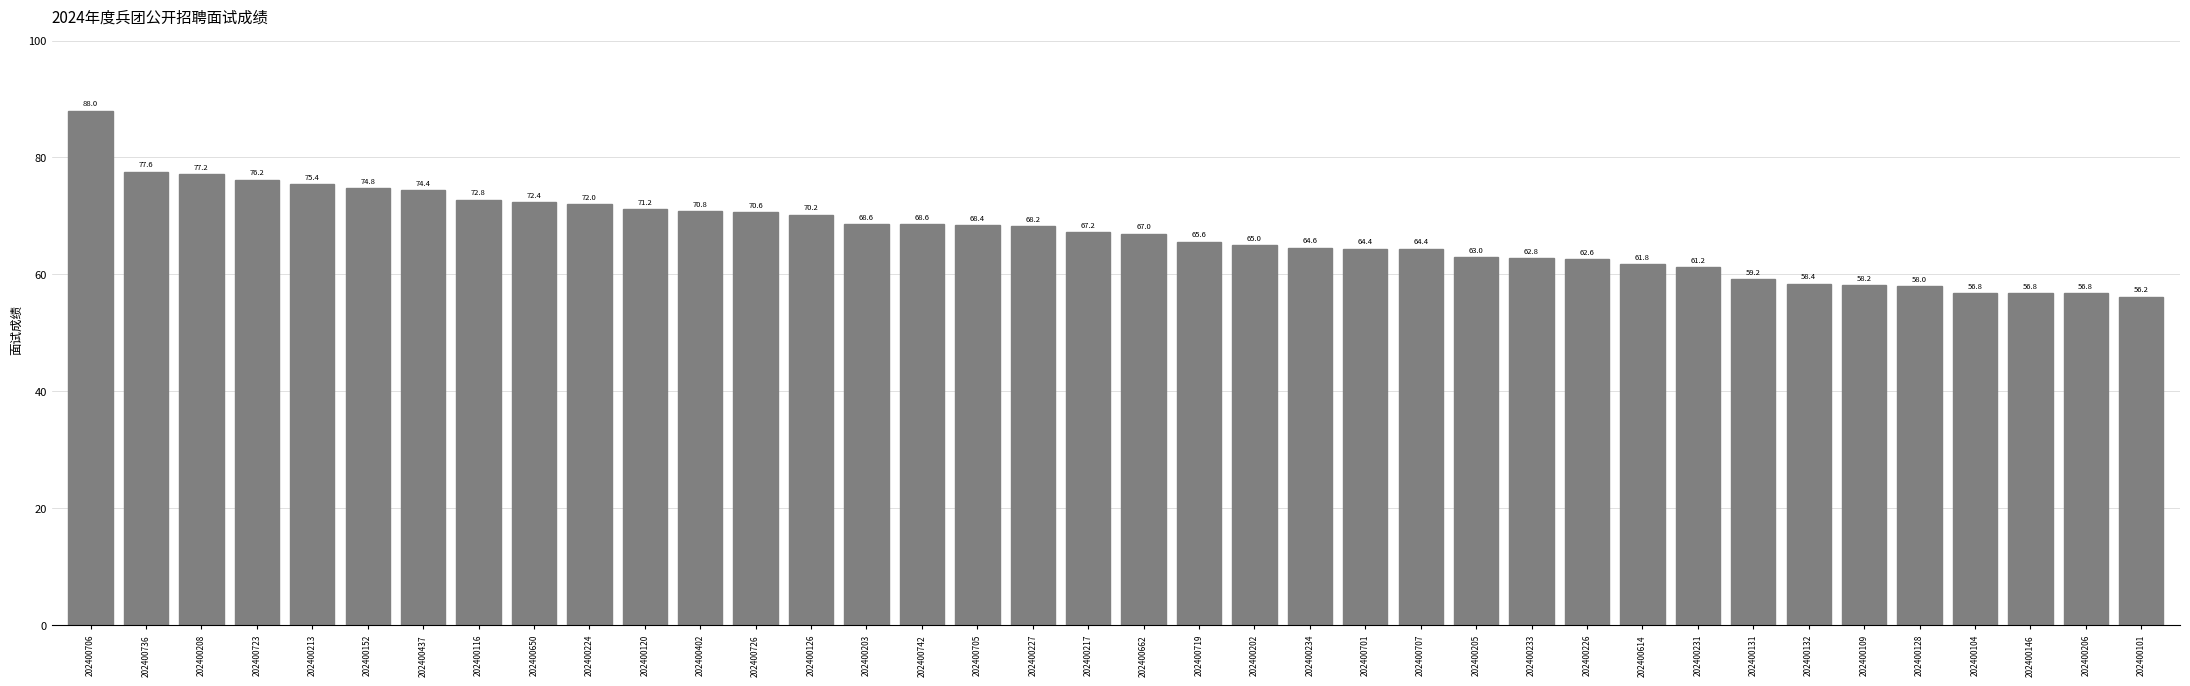

Does the chart contain any negative values?

No